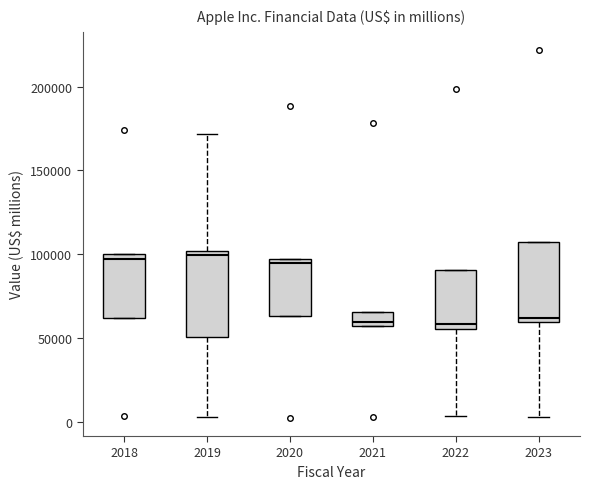

Reading left to right, read every box against the y-axis: the position of its median line, the range the box covers, and the ends of its whiskers. The values are not printed on the chart, so give them approximately, as read against the axis.

2018: median 95000, box 60000 to 100000, whiskers 60000 to 100000
2019: median 100000 (just below the box's upper edge), box 50000 to 100000, whiskers 5000 to 170000
2020: median 95000 (just below the box's upper edge), box 65000 to 95000, whiskers 65000 to 95000
2021: median 60000, box 55000 to 65000, whiskers 55000 to 65000
2022: median 60000, box 55000 to 90000, whiskers 5000 to 90000
2023: median 60000 (just above the box's lower edge), box 60000 to 105000, whiskers 5000 to 105000